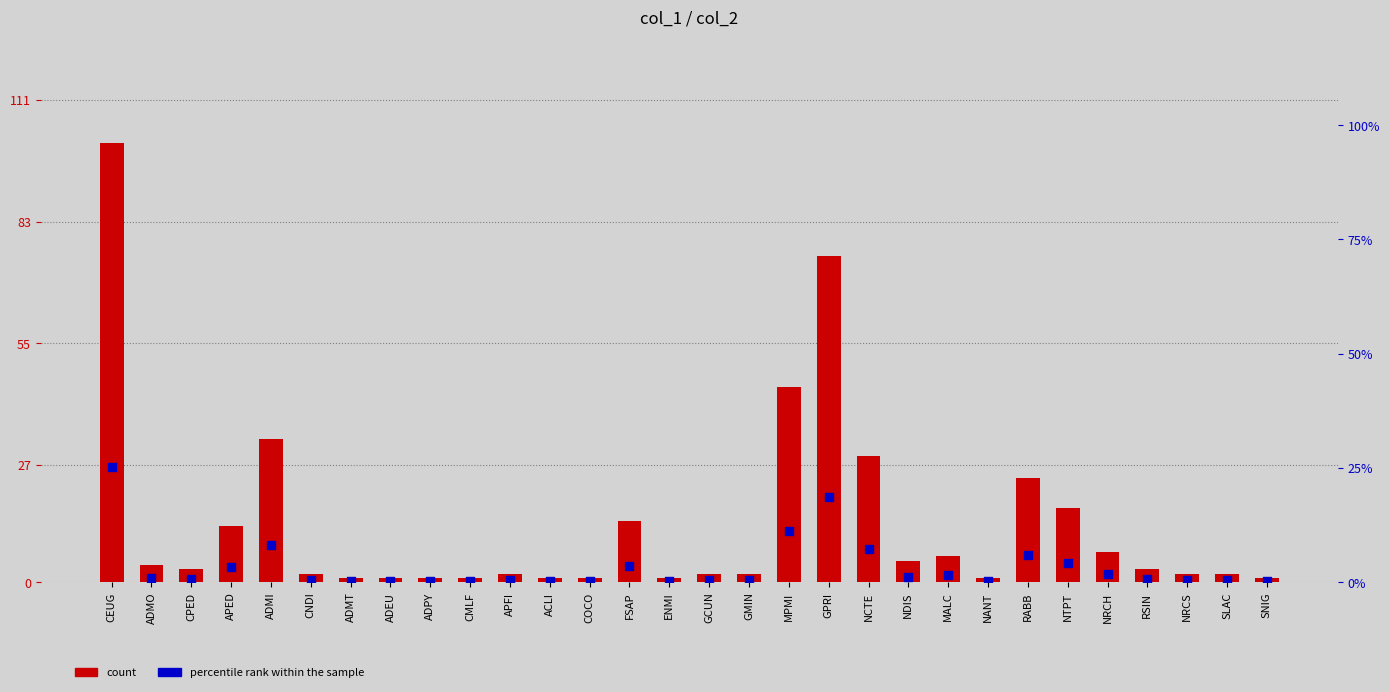

Which series contains the highest Y value?

count